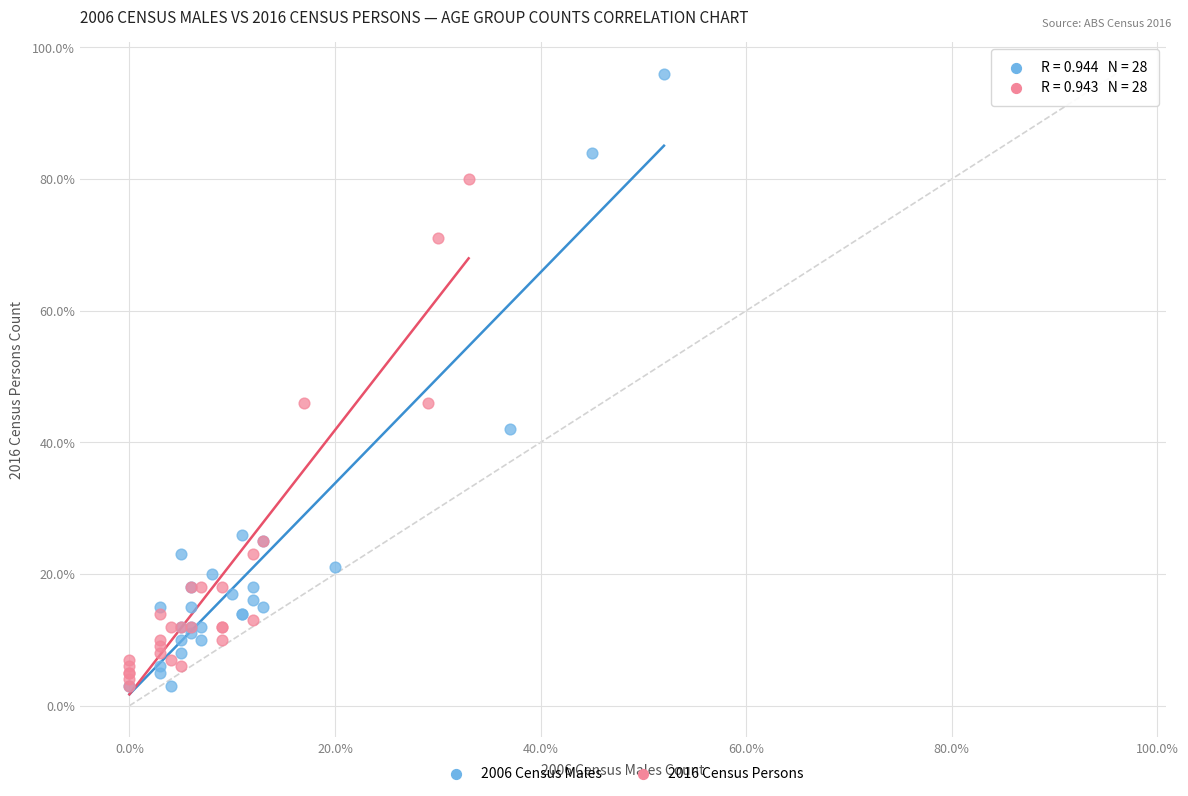

What are all the series names shown in the legend?

2006 Census Males, 2016 Census Persons